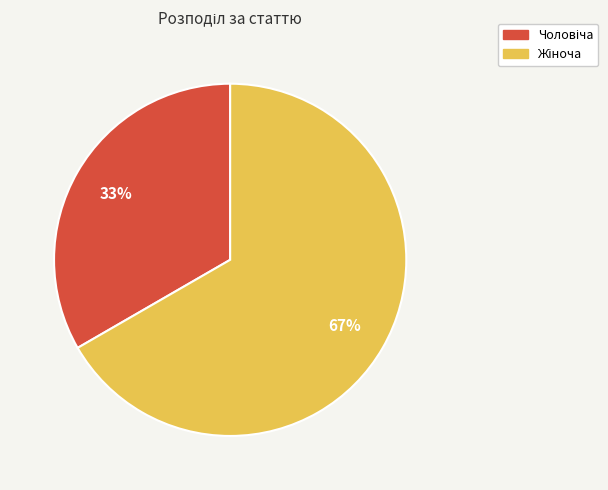

Count the number of slices in the pie.

2